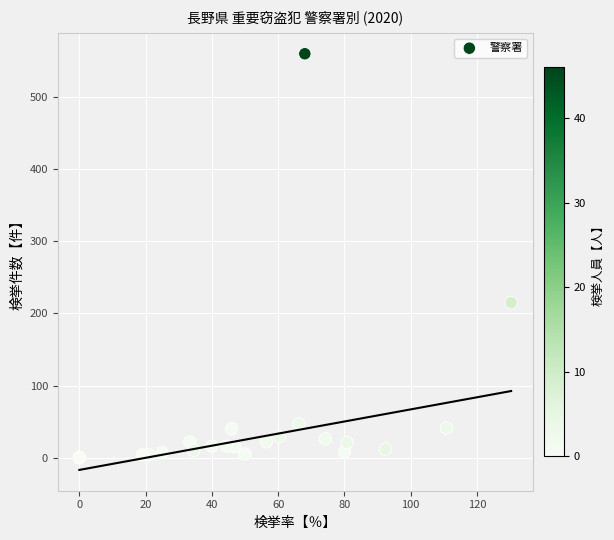

What Y value in the scatter plot is closest to 280?

215